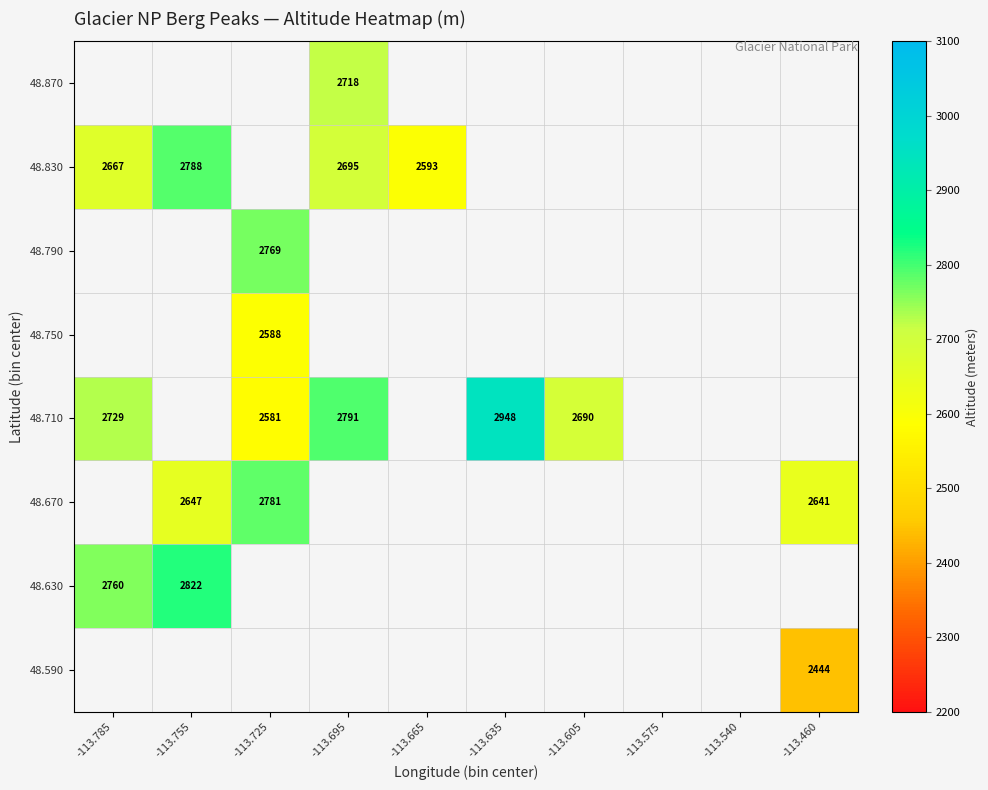

How many distinct data groups are displayed?

8